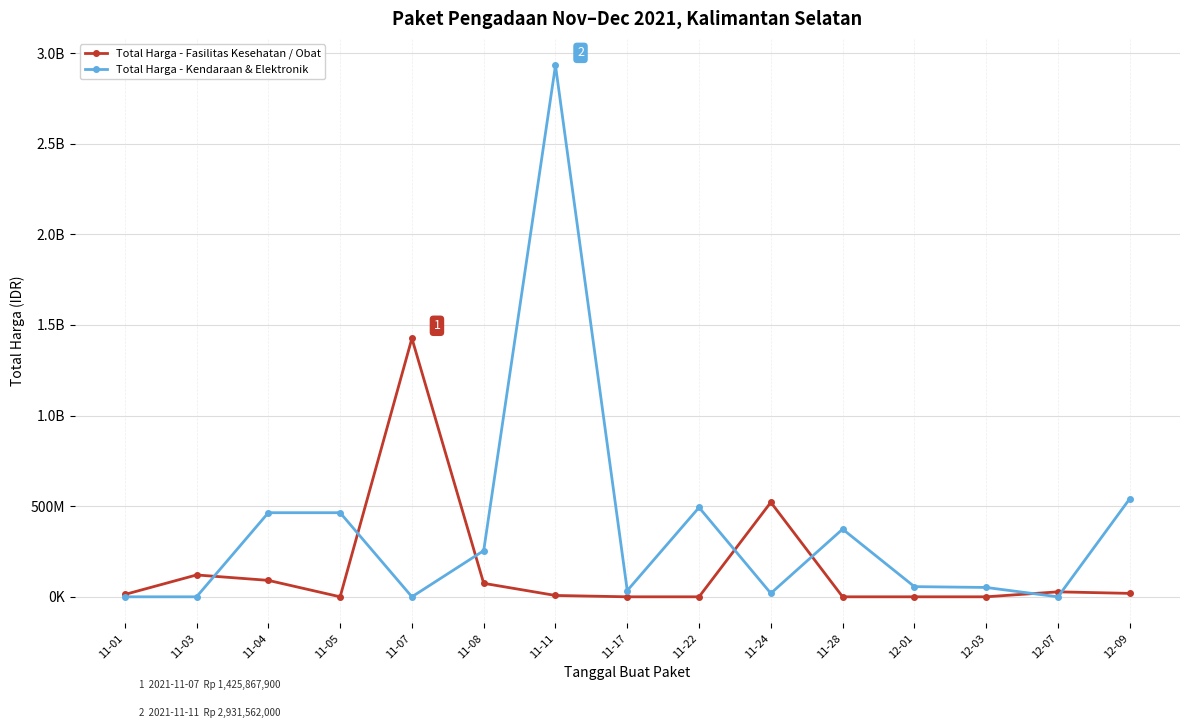

Which series changed the most between 11-01 and 12-01?

Total Harga - Kendaraan & Elektronik